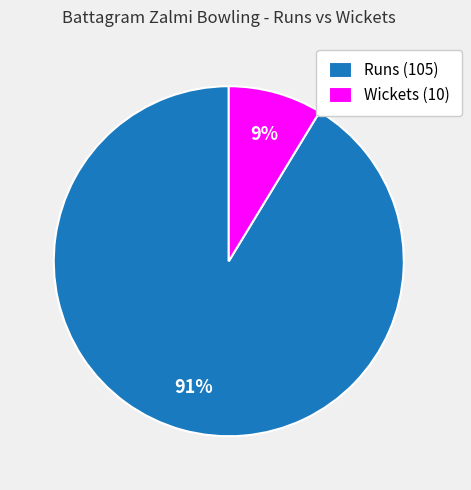

To the nearest percent, what is the average slice percentage?

50%